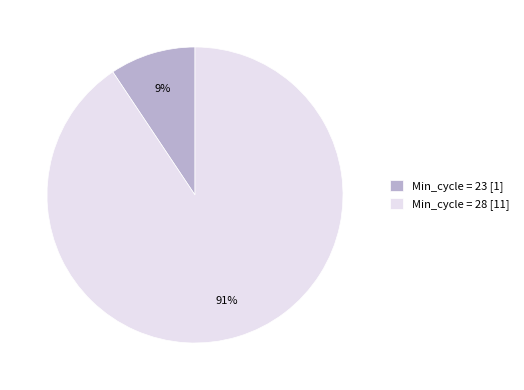

Between Min_cycle = 28 [11] and Min_cycle = 23 [1], which is larger?

Min_cycle = 28 [11]